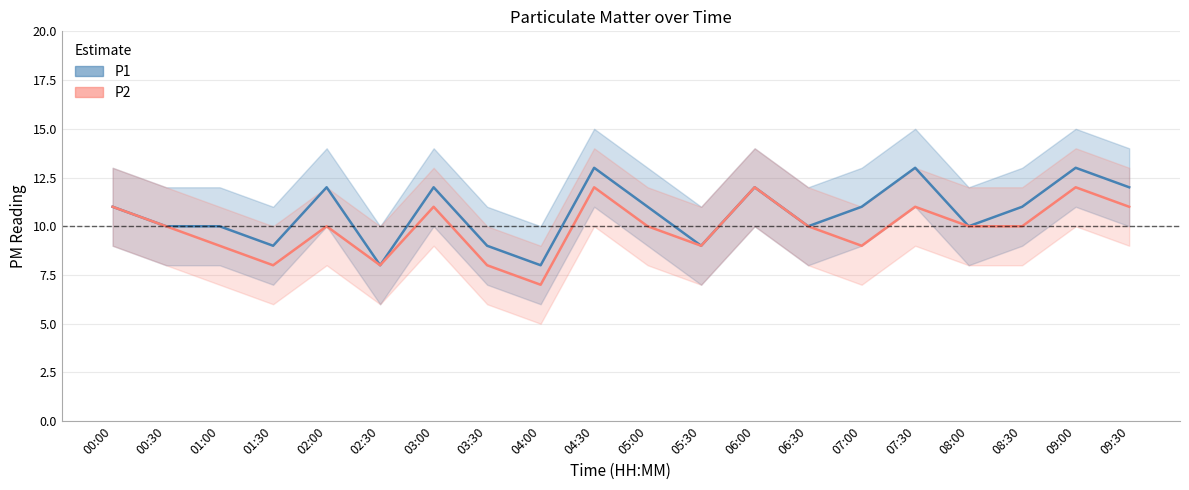

Is it true that P1 equals 10 at 06:30?

True